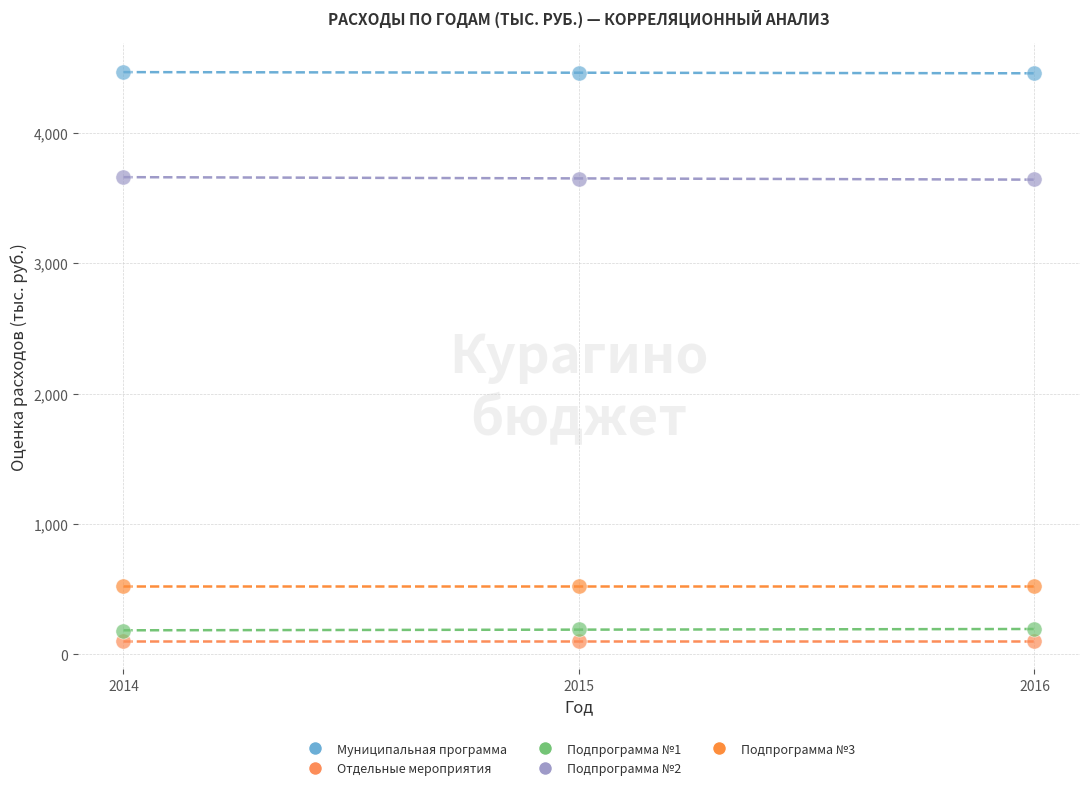

Which series reaches the maximum Y coordinate?

Муниципальная программа